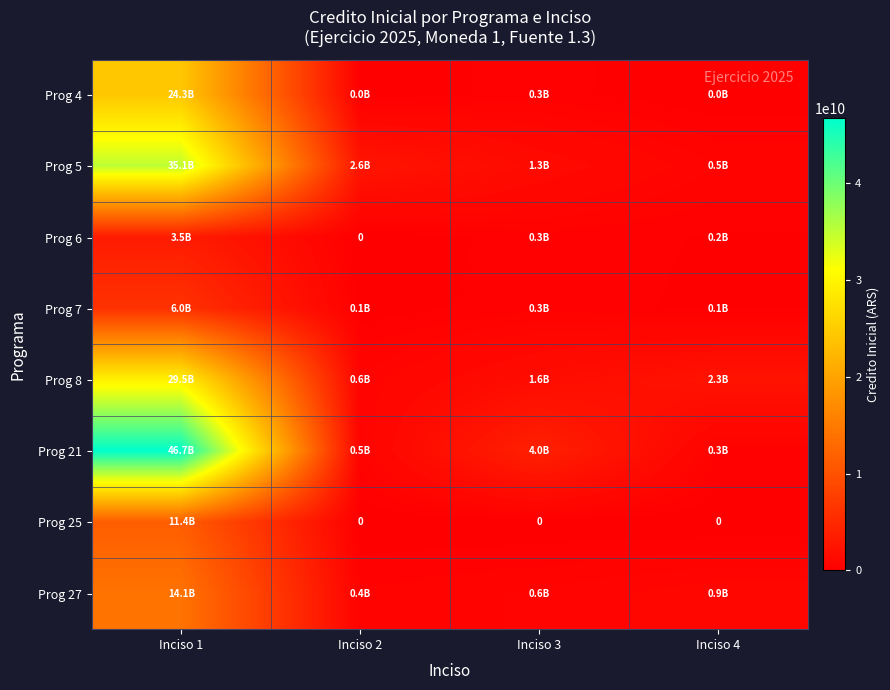

The value of Prog 5 at Inciso 3 is 2274909293. True or false?

False